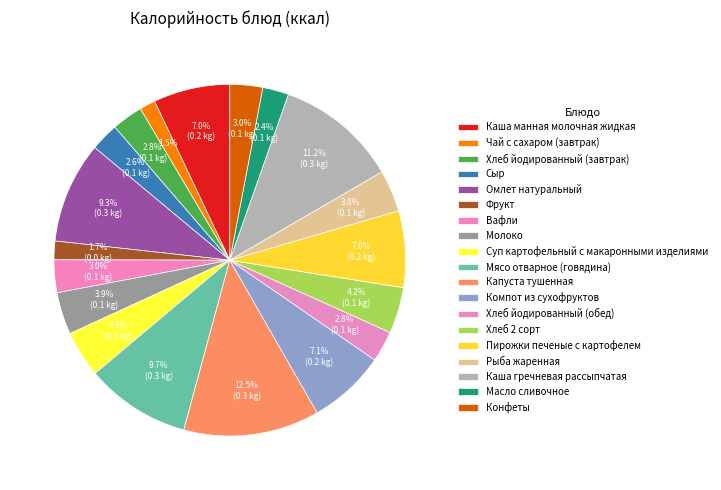

How many slices are in this pie chart?

19